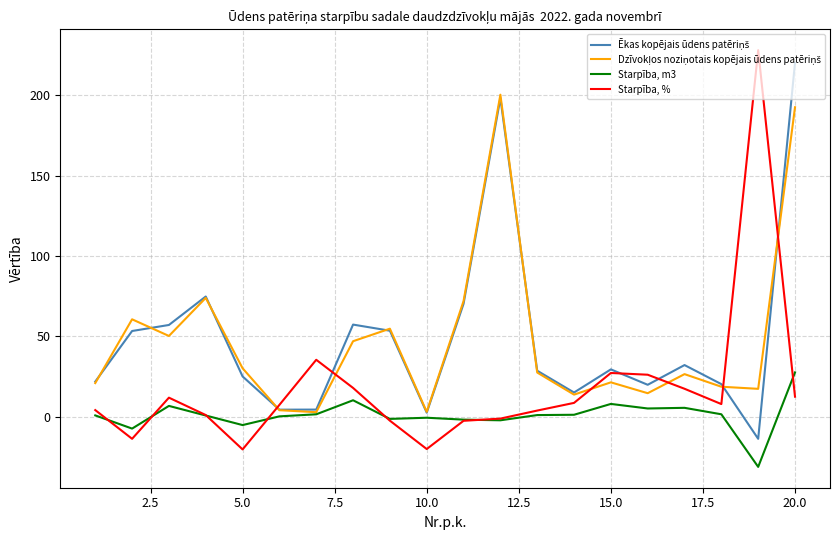

Which series has the largest range (max minus min)?

Starpība, %